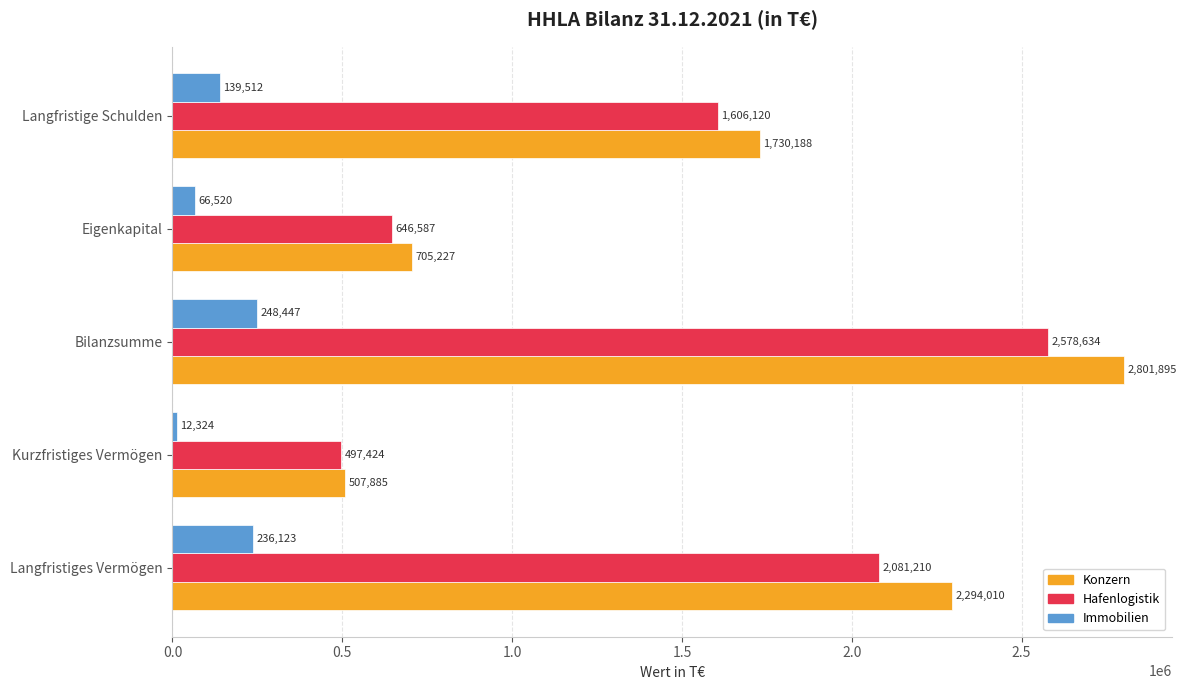

What is the smallest value displayed?

12324